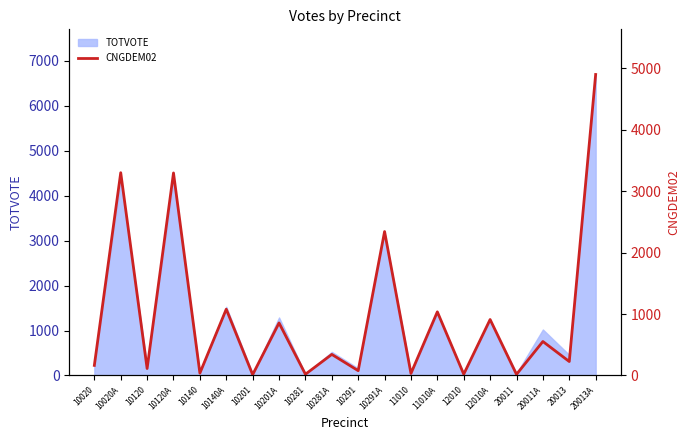

Which label corresponds to the largest value in the chart?

20013A